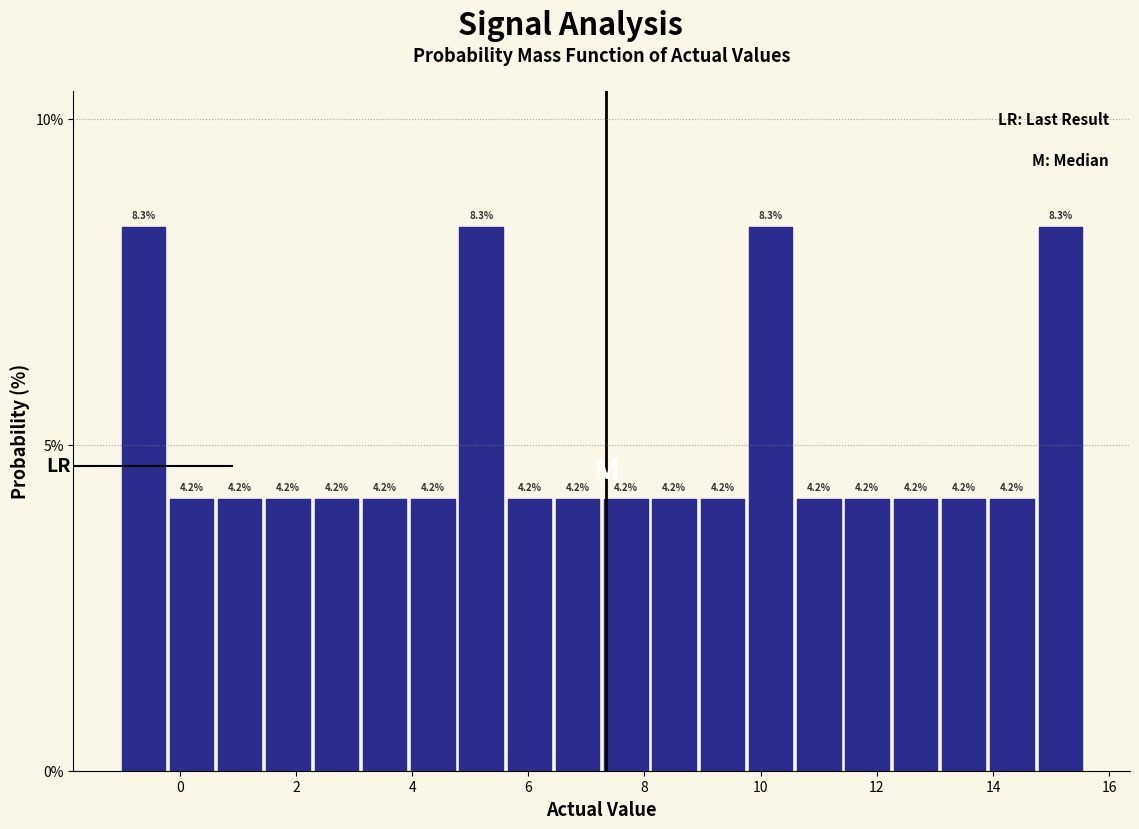

Reading left to right, list every bar in this chart as the range it spans on the x-axis followed by its height. The bar edges are not printed on the chart, so give them approximately, as read against the axis.

-1.0 to -0.2: 8.3
-0.2 to 0.6: 4.2
0.6 to 1.4: 4.2
1.4 to 2.2: 4.2
2.2 to 3.2: 4.2
3.2 to 4.0: 4.2
4.0 to 4.8: 4.2
4.8 to 5.6: 8.3
5.6 to 6.4: 4.2
6.4 to 7.2: 4.2
7.2 to 8.0: 4.2
8.0 to 9.0: 4.2
9.0 to 9.8: 4.2
9.8 to 10.6: 8.3
10.6 to 11.4: 4.2
11.4 to 12.2: 4.2
12.2 to 13.0: 4.2
13.0 to 14.0: 4.2
14.0 to 14.8: 4.2
14.8 to 15.6: 8.3